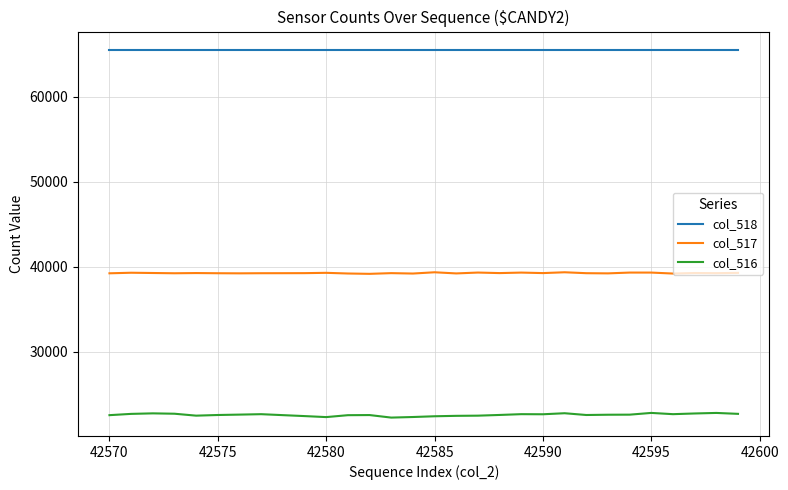

List the series in order of their peak value, highest first.

col_518, col_517, col_516